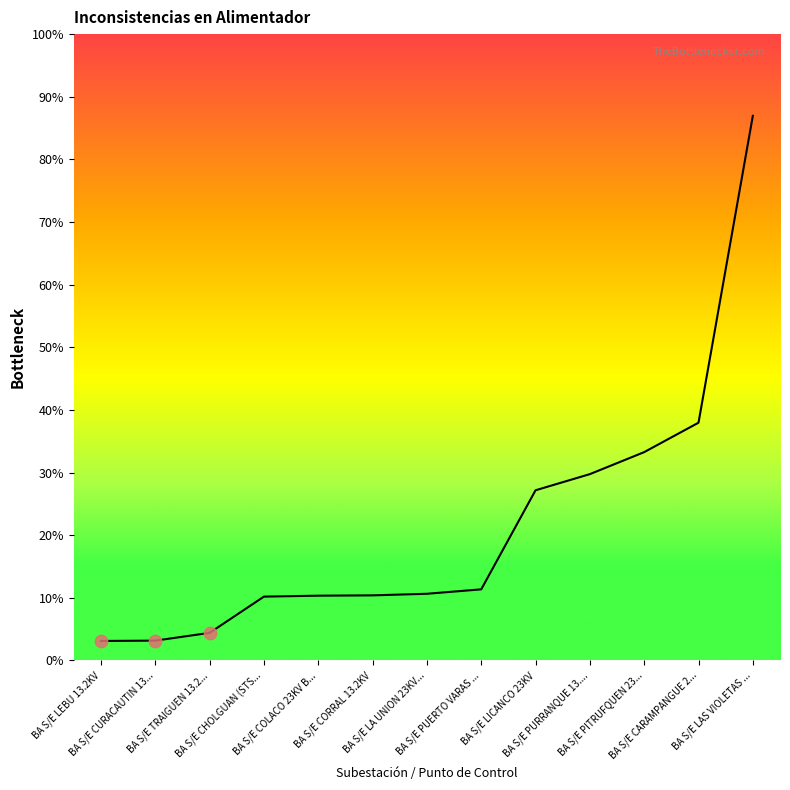

Approximately how many times larger is the value at BA S/E CORRAL 13.2KV compared to BA S/E LAS VIOLETAS ...?

0.1